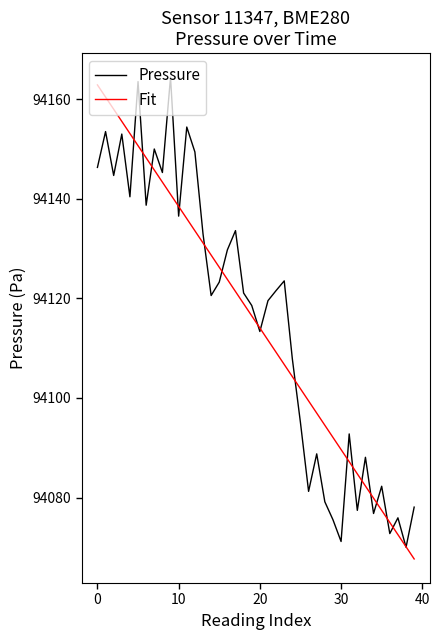

What is the maximum value shown in the chart?

94164.4